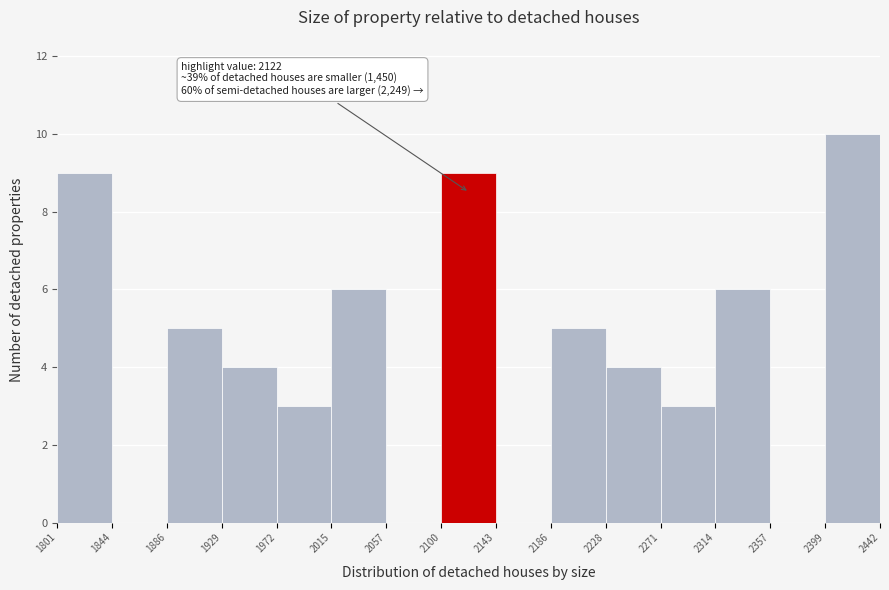

Over which range of the x-axis is the bar tallest?

2399 to 2442